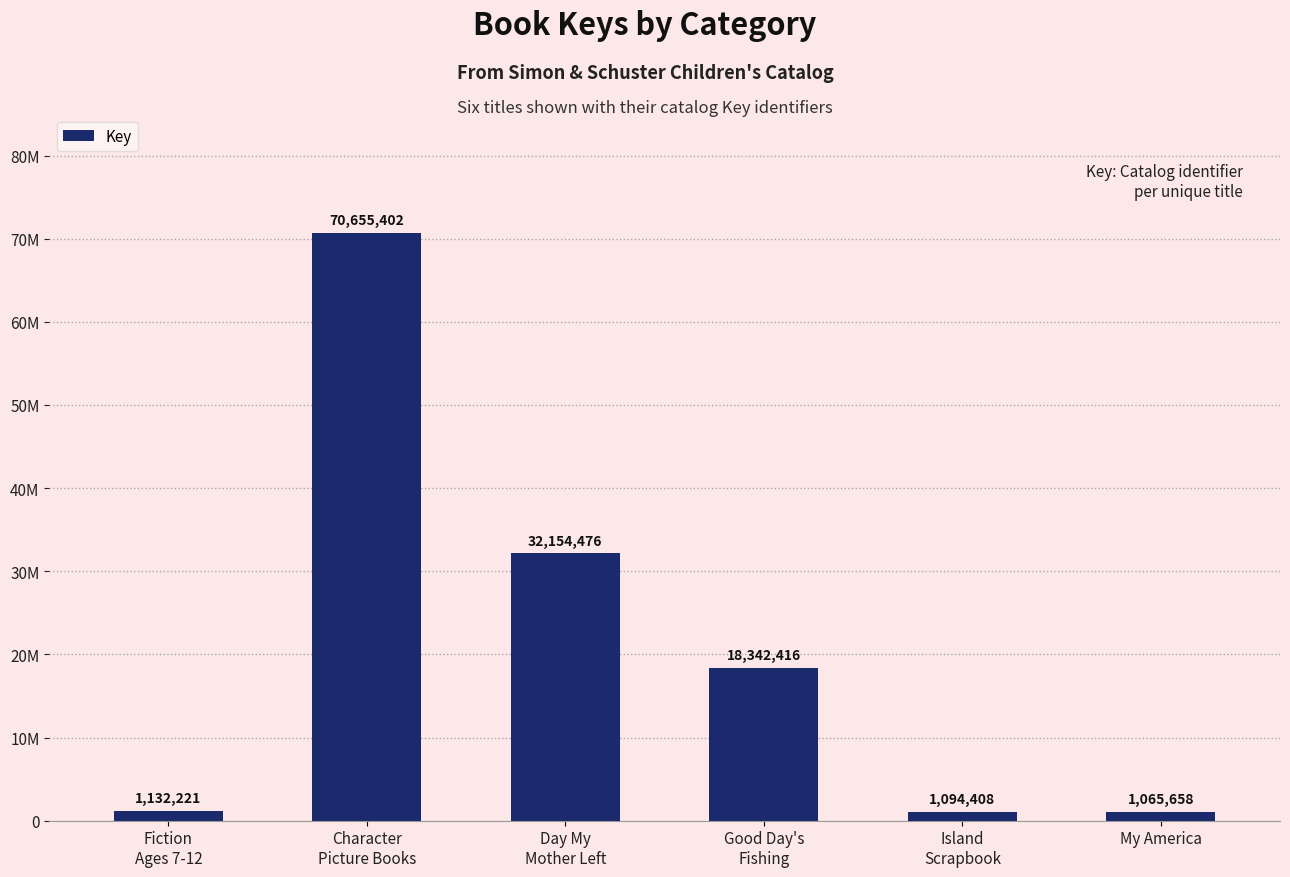

At which category does the chart reach its peak across all series?

Character
Picture Books